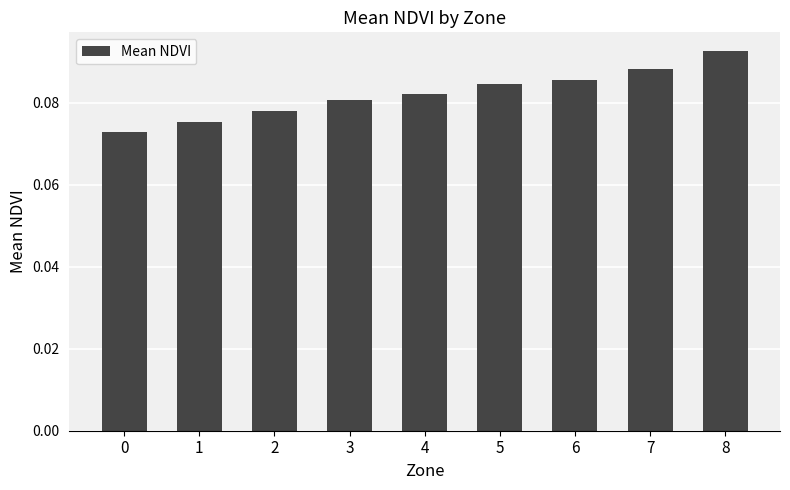

How many values are between 0 and 1?

9